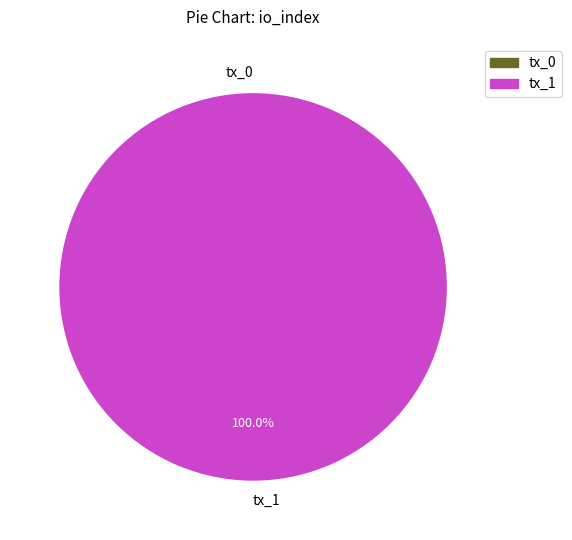

Does tx_1 represent more than half of the total?

Yes